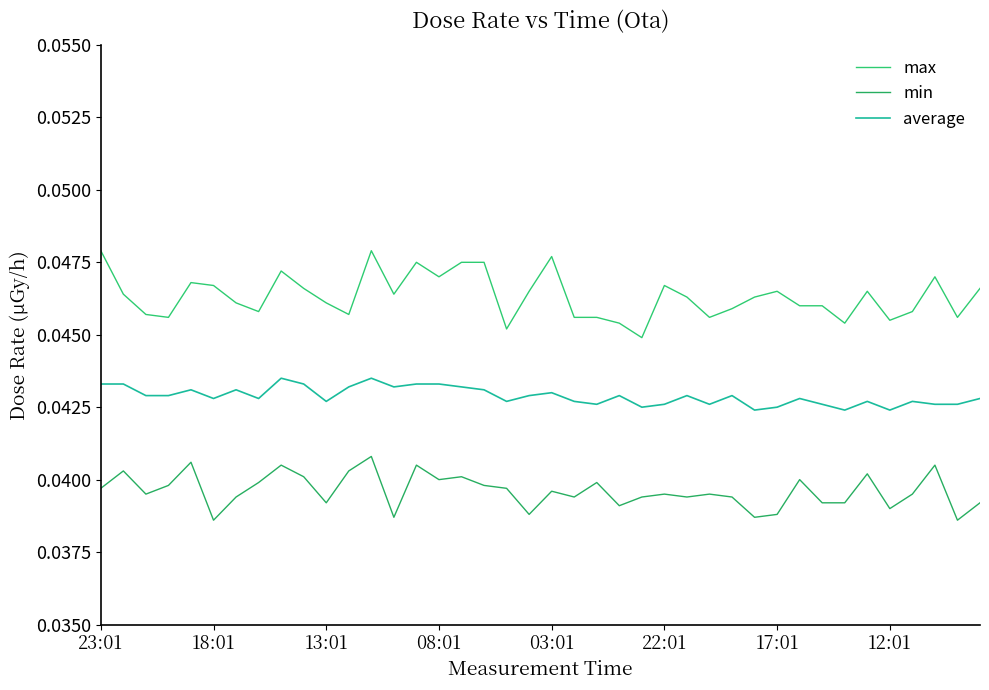

How many lines are shown in the chart?

3